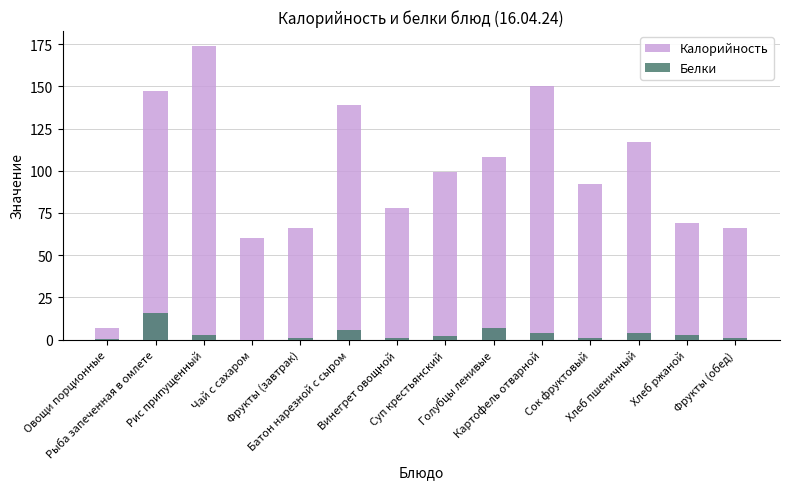

The Калорийность series shows 66.0 at Фрукты (завтрак). True or false?

True